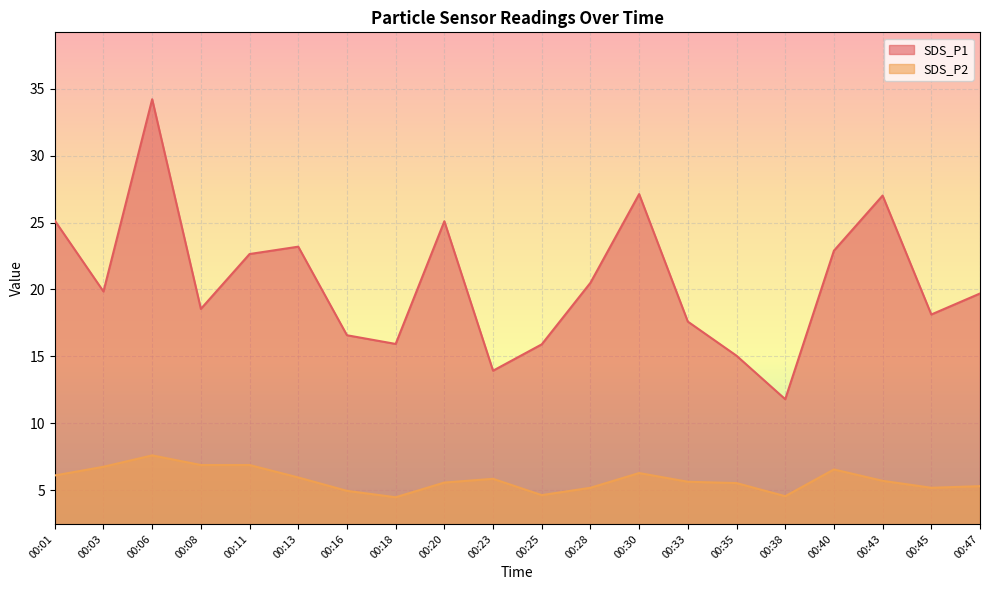

What is the value of the SDS_P2 point at the 5th from the left?

6.9